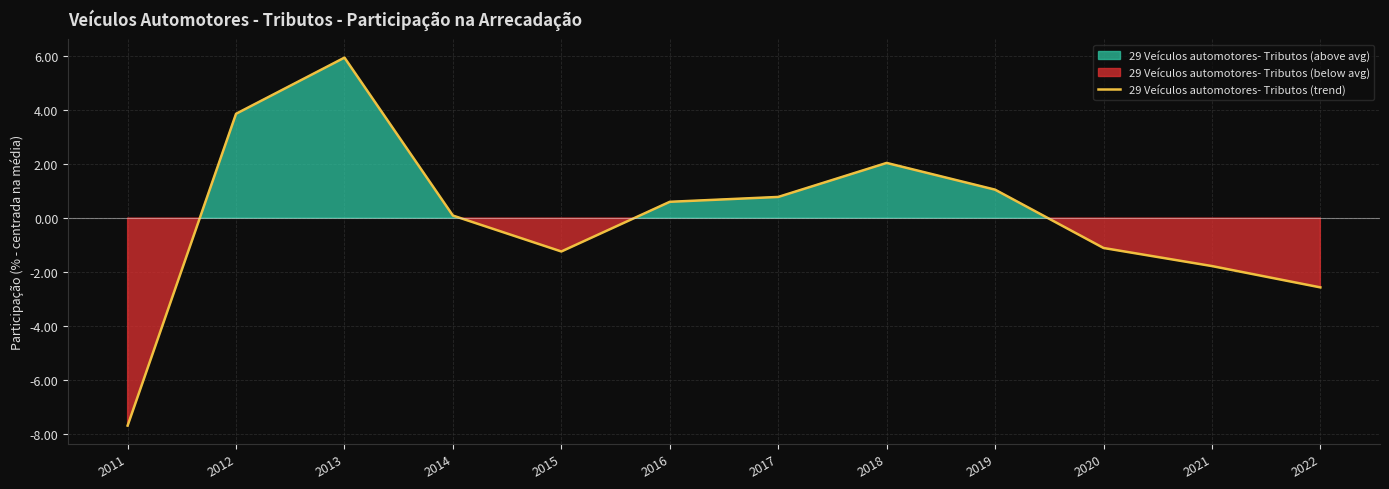

At which category does the chart reach its minimum across all series?

2011